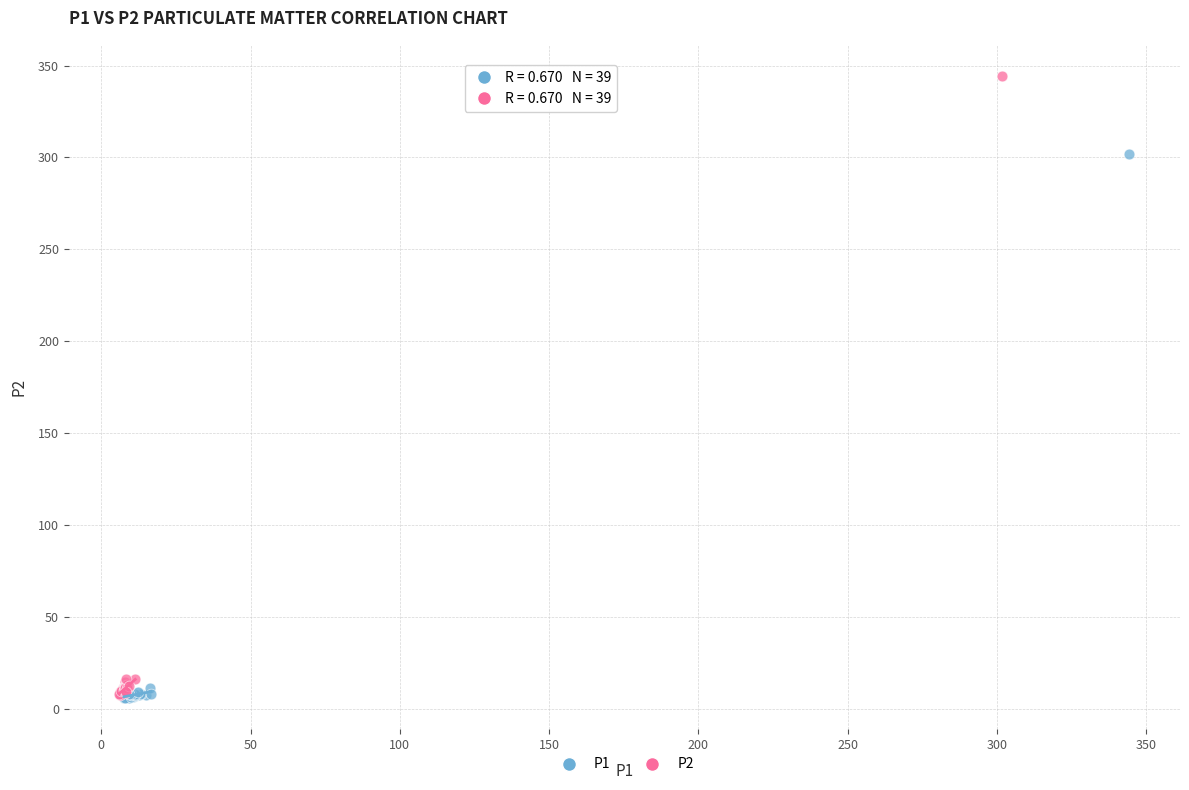

Which series contains the highest Y value?

P2